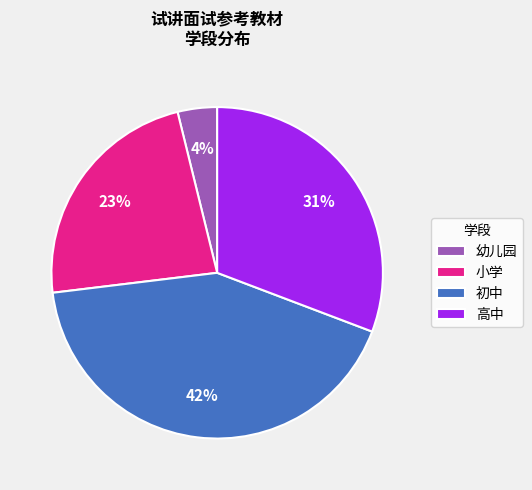

Is the sum of 初中 and 小学 greater than half?

Yes